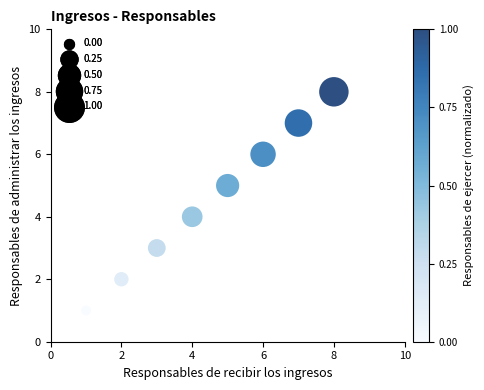

What is the range of Y values (max minus min)?

7